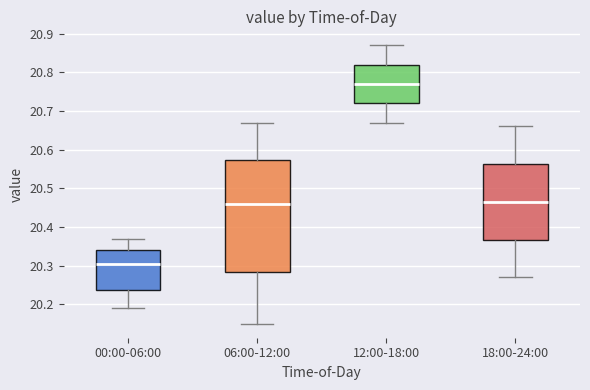

Reading left to right, read every box against the y-axis: the position of its median line, the range the box covers, and the ends of its whiskers. The values are not printed on the chart, so give them approximately, as read against the axis.

00:00-06:00: median 20.31, box 20.24 to 20.34, whiskers 20.19 to 20.37
06:00-12:00: median 20.46, box 20.29 to 20.57, whiskers 20.15 to 20.67
12:00-18:00: median 20.77, box 20.72 to 20.82, whiskers 20.67 to 20.87
18:00-24:00: median 20.47, box 20.37 to 20.56, whiskers 20.27 to 20.66